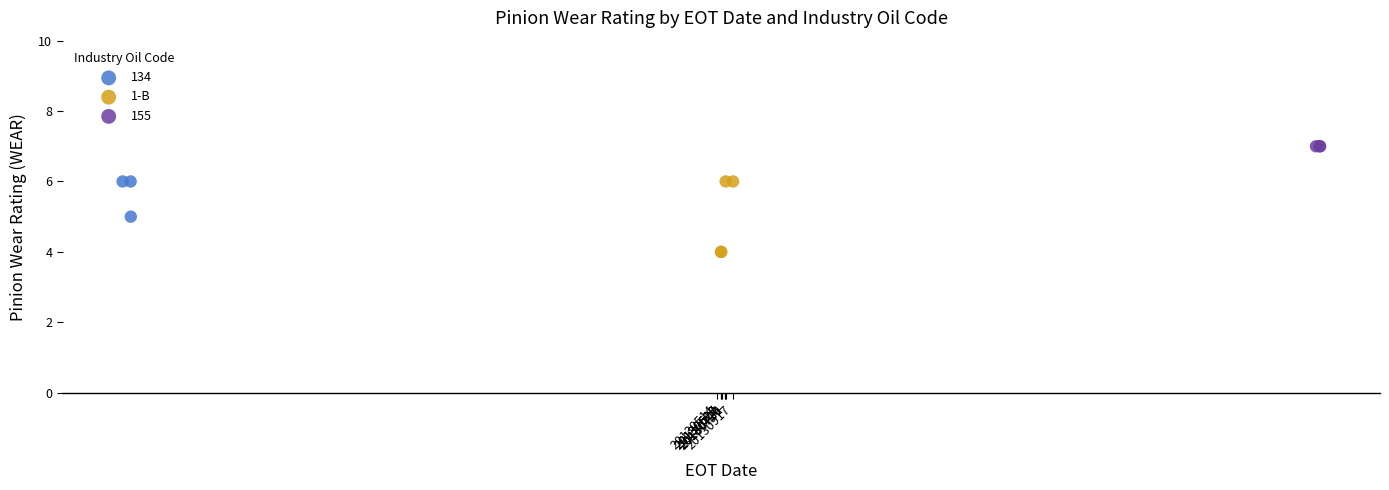

Which series contains the highest Y value?

155